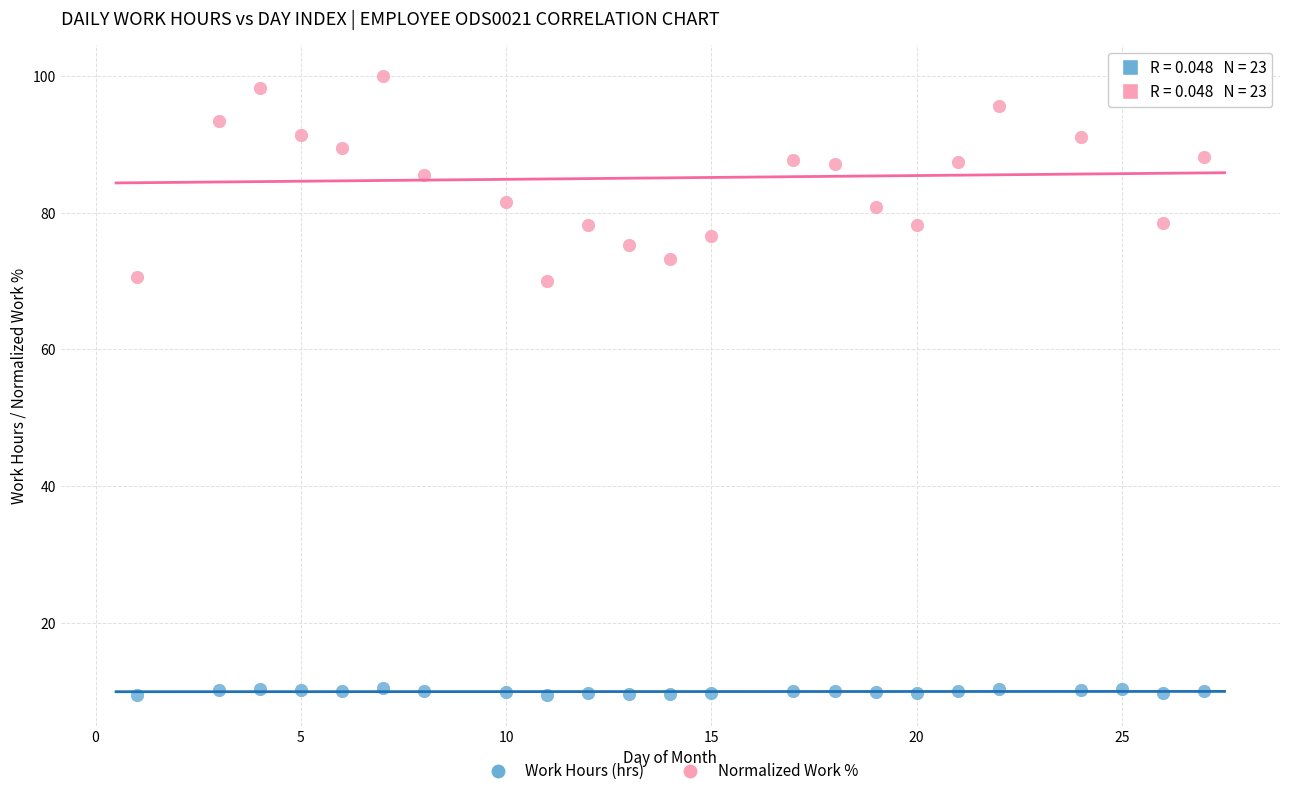

Across all data points, what is the range of X values (max minus min)?

26.0